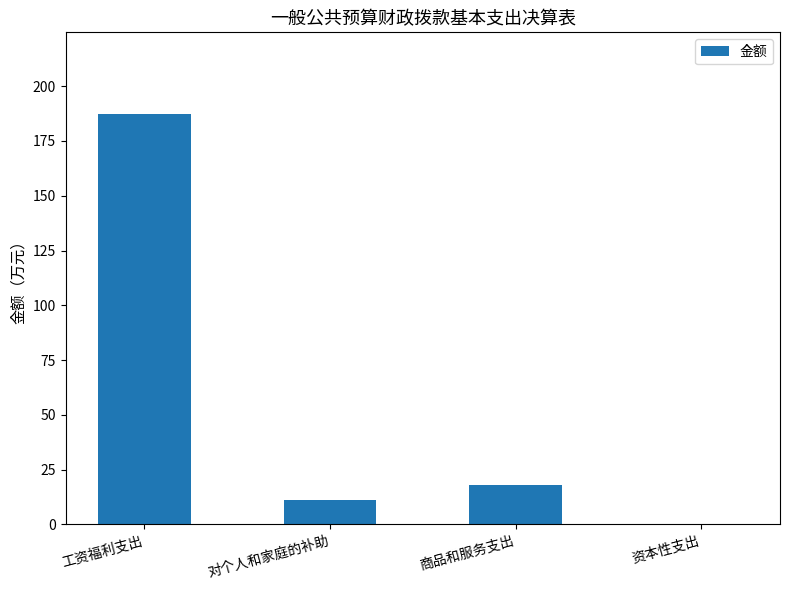

What is the sum of all values?

216.3